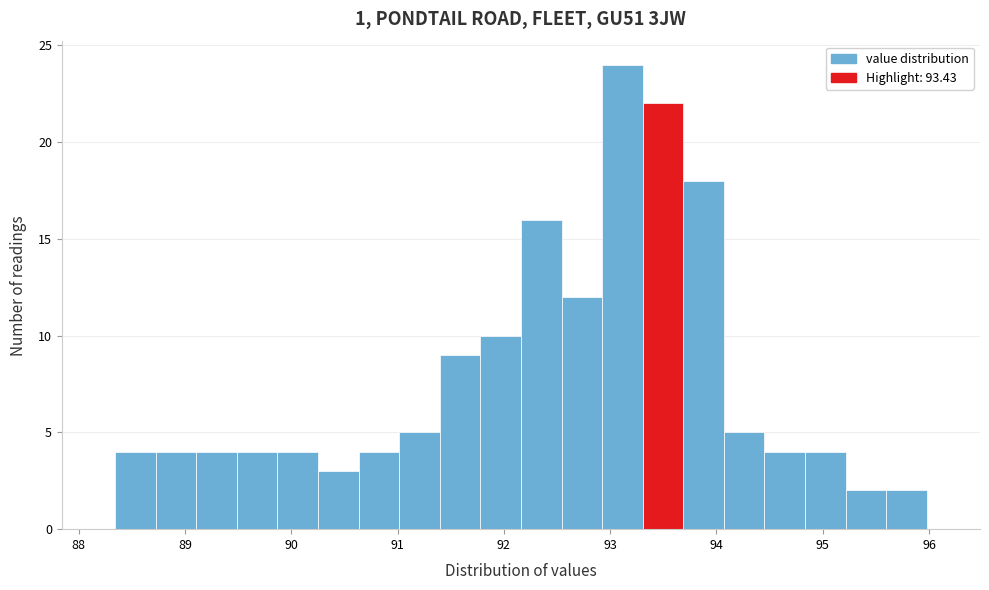

Around what value on the x-axis is the tallest bar? Give the approximate position of its centre, as read against the axis.

93.1